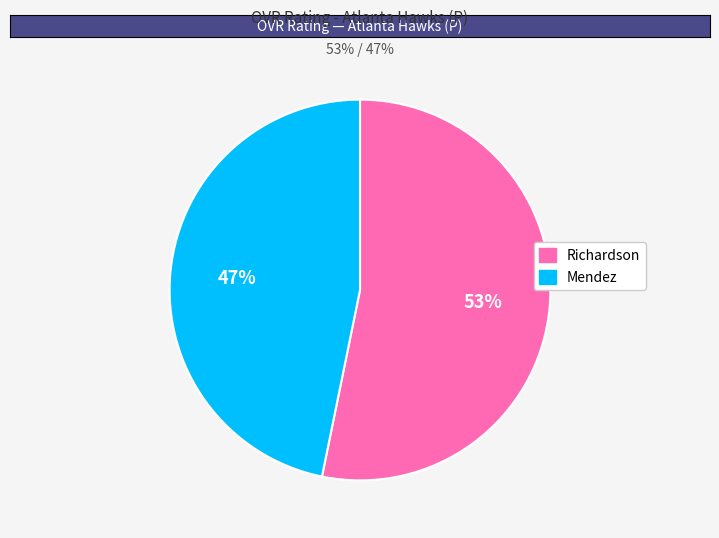

Does Richardson account for over 50% of the chart?

Yes